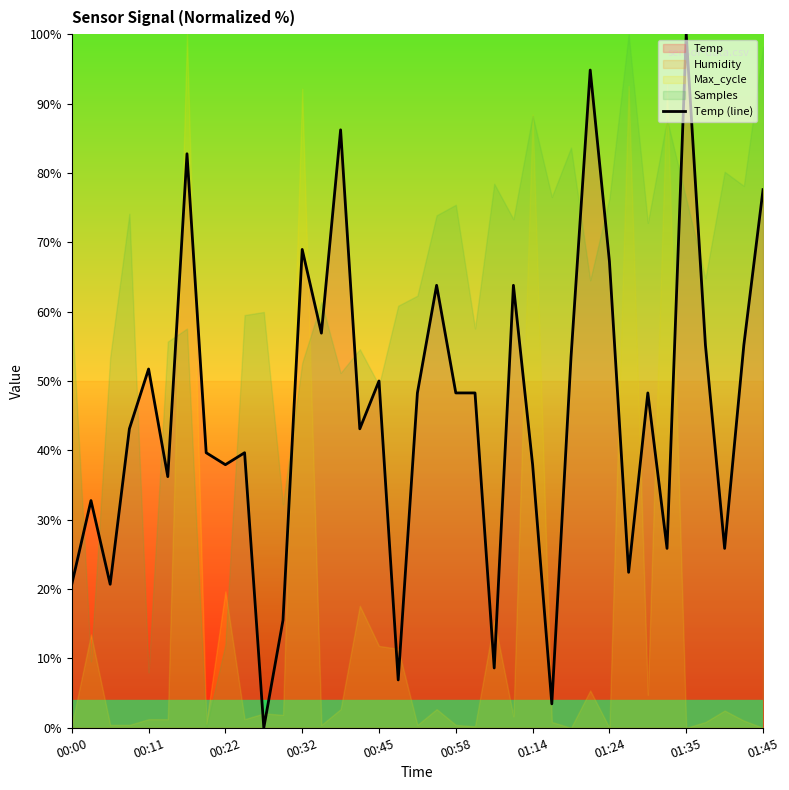

Is it true that Temp (line) equals 77.6 at 01:45?

True